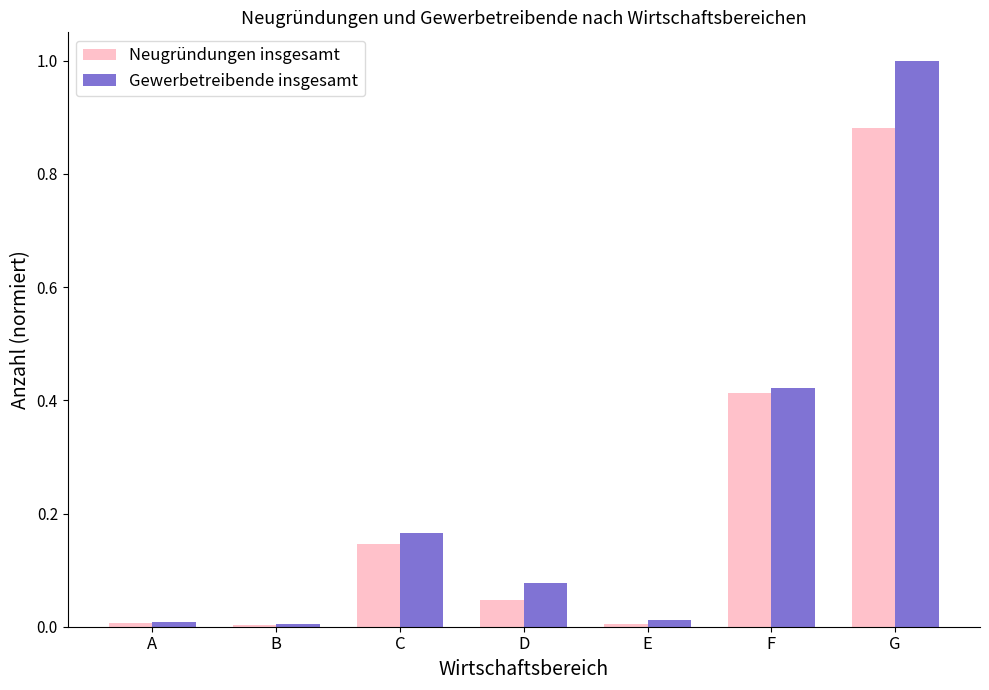

What are all the series names shown in the legend?

Neugründungen insgesamt, Gewerbetreibende insgesamt